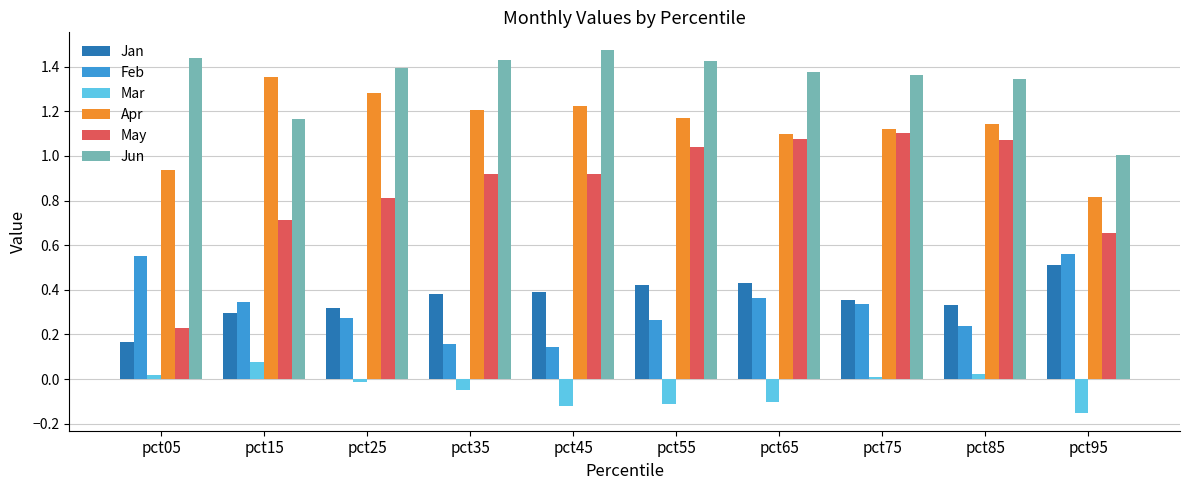

Which series changed the most between pct55 and pct95?

Jun